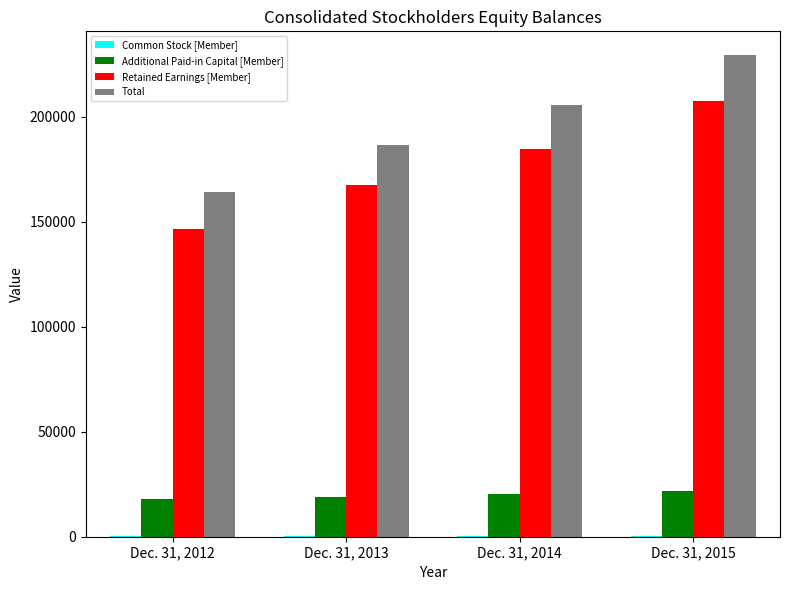

What is the average value of the Retained Earnings [Member] series?

176641